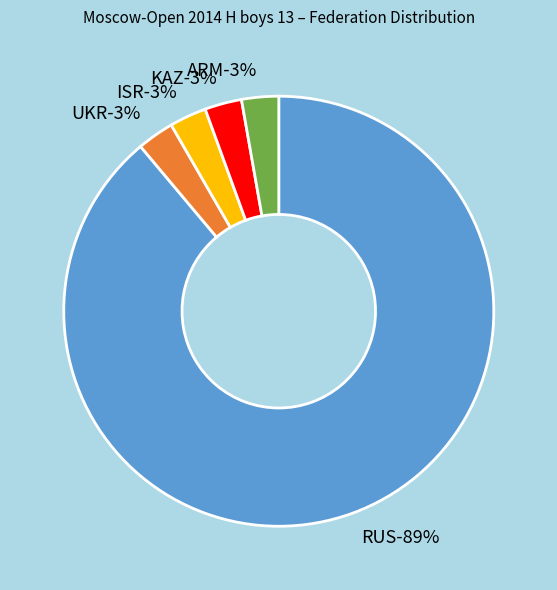

How much of the chart is everything except UKR?

97.2%